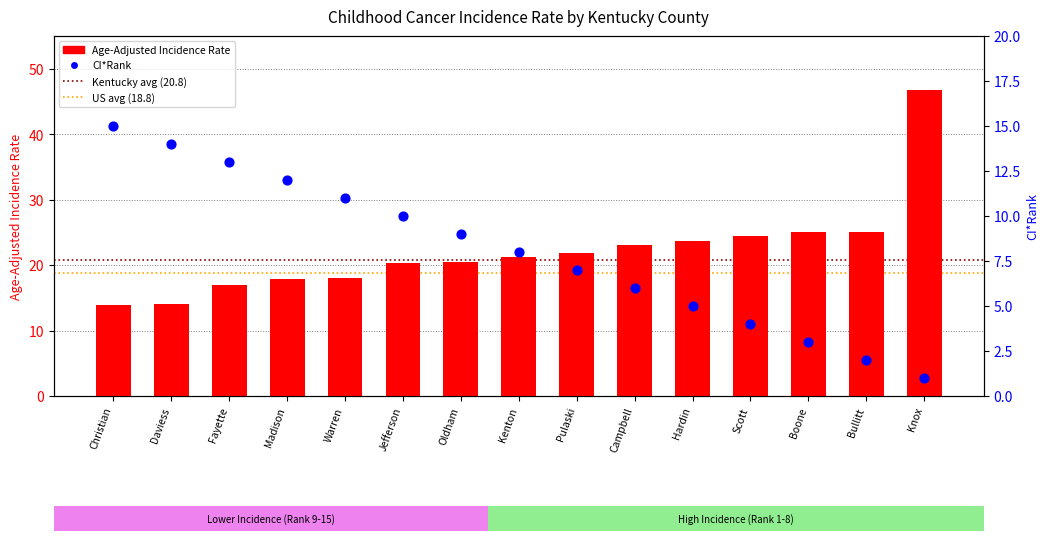

At how many categories does at least one series exceed 42?

1